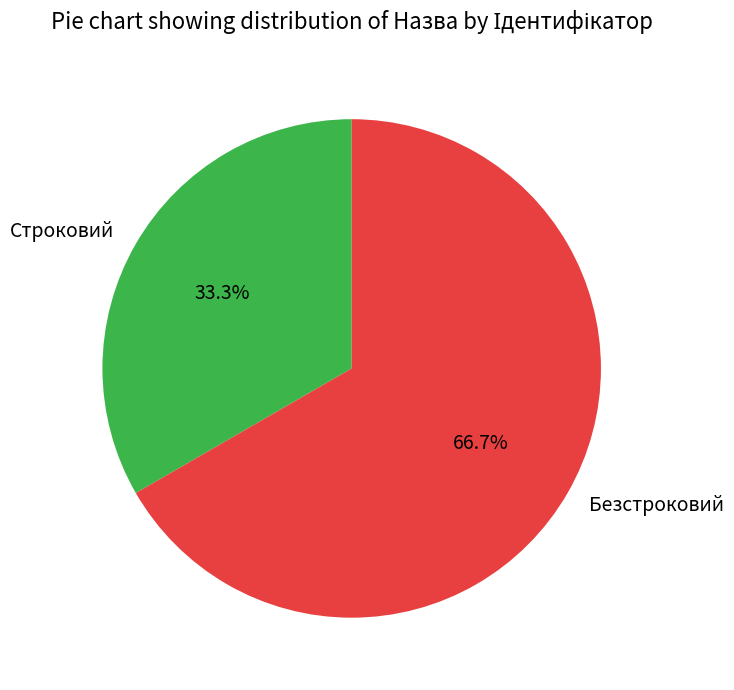

To the nearest percent, what is the difference between the largest and smallest slice percentages?

33%